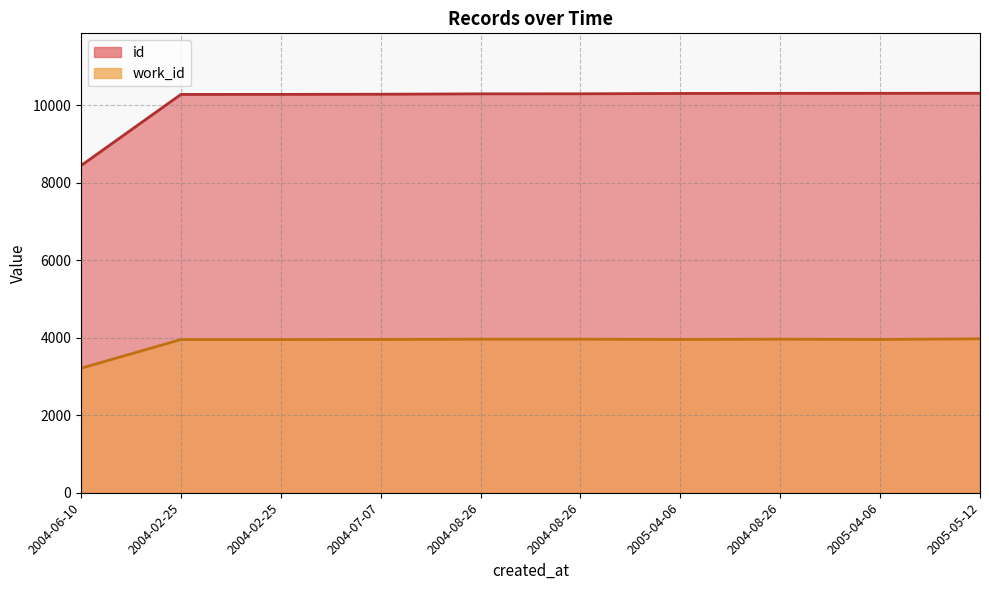

What value does the id series have at 2004-08-26?

10297